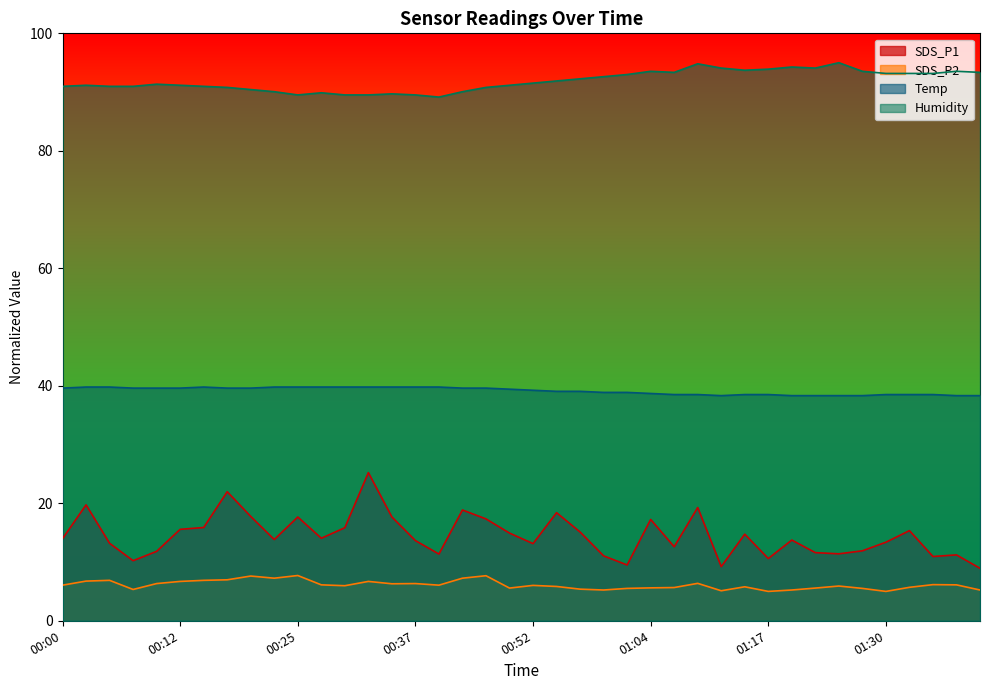

What is the difference between the maximum and minimum values in the Humidity series?

5.9